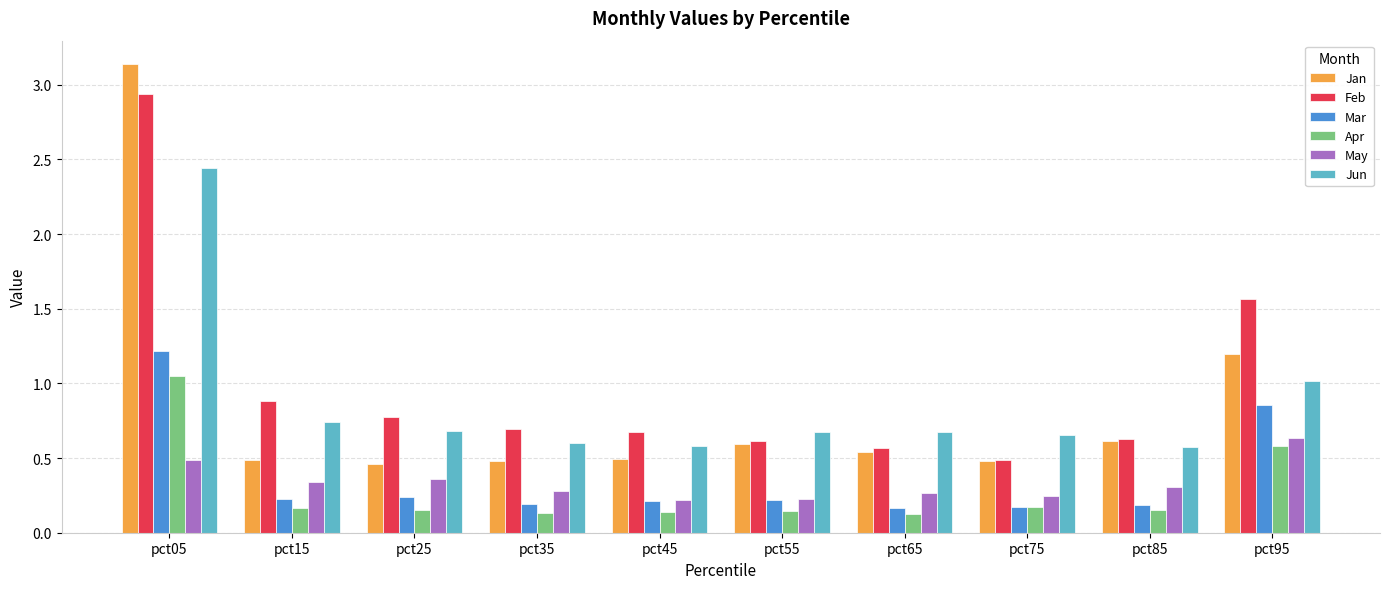

What is the sum of all Apr values?

2.8